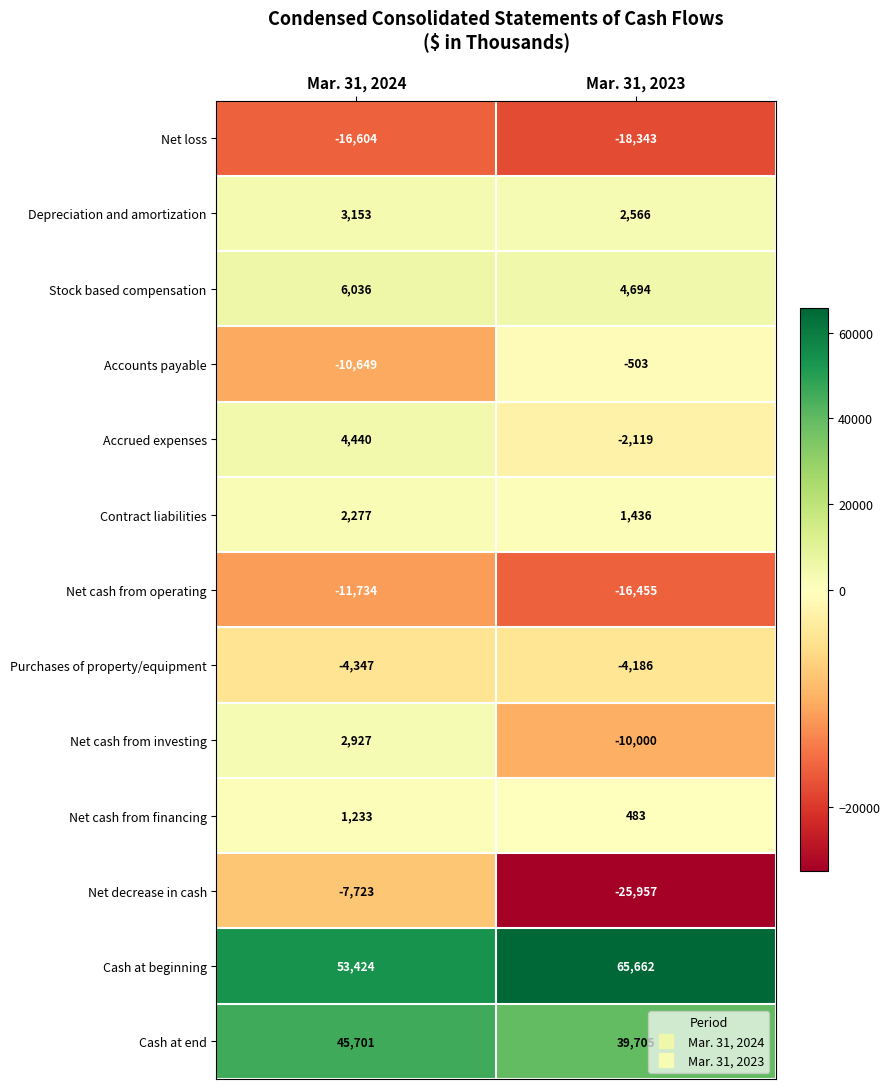

Which series has the largest total across all categories?

Cash at beginning